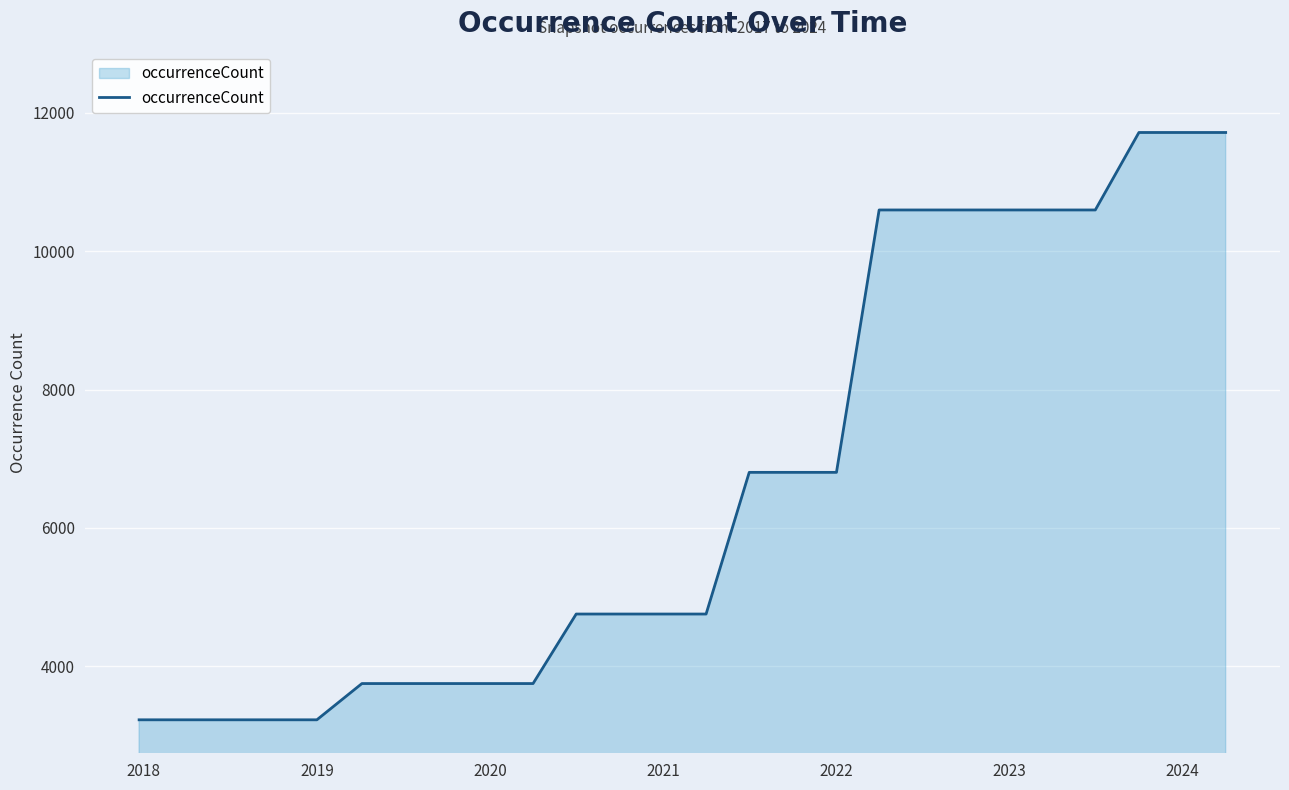

What is the difference between the maximum and minimum values?

8490